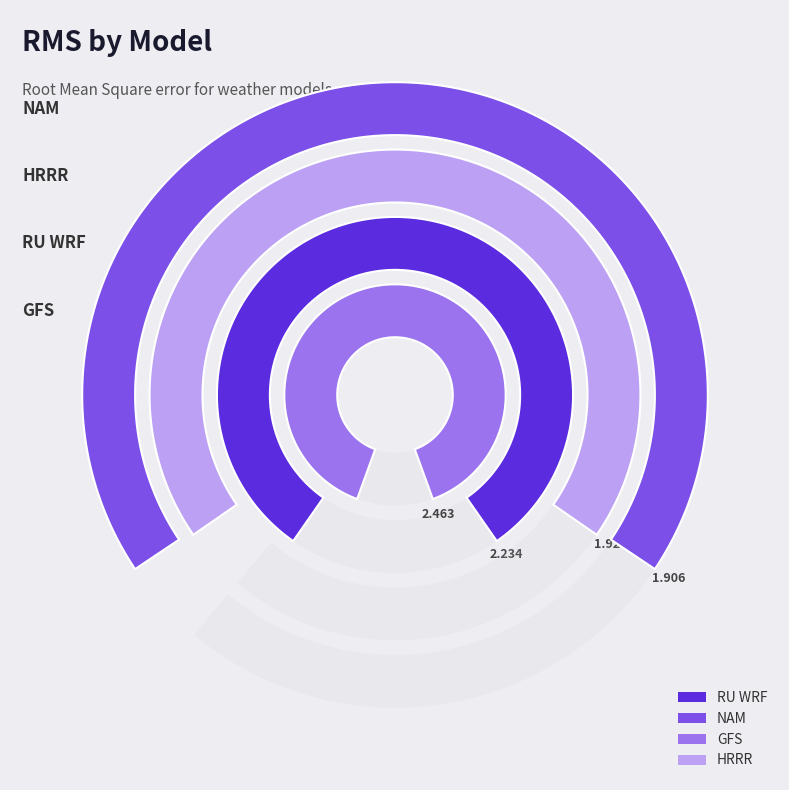

Count the number of slices in the pie.

4